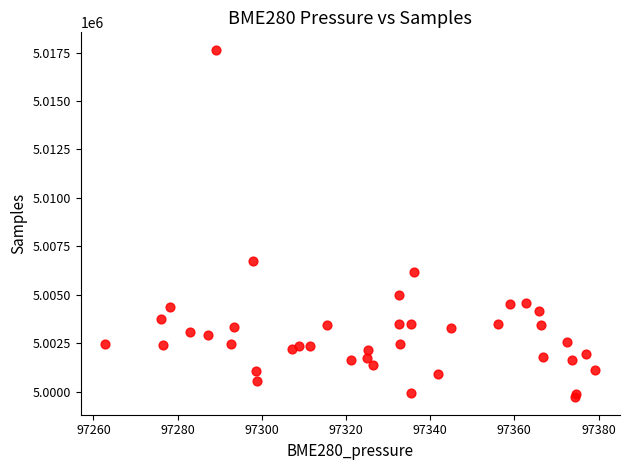

What Y value in the scatter plot is closest to 5008677?

5006743